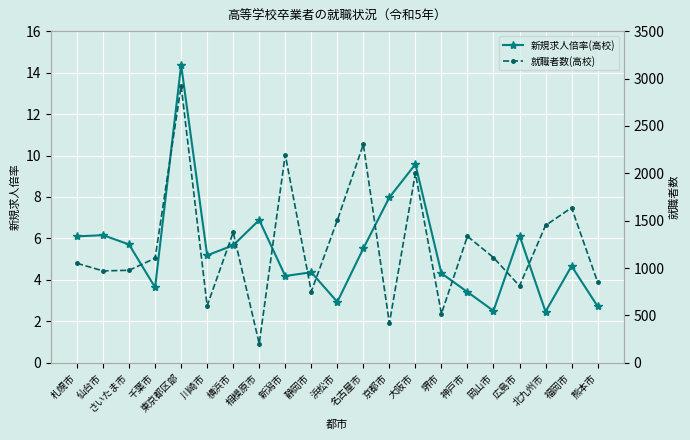

At which label does 就職者数(高校) first exceed 1104?

東京都区部